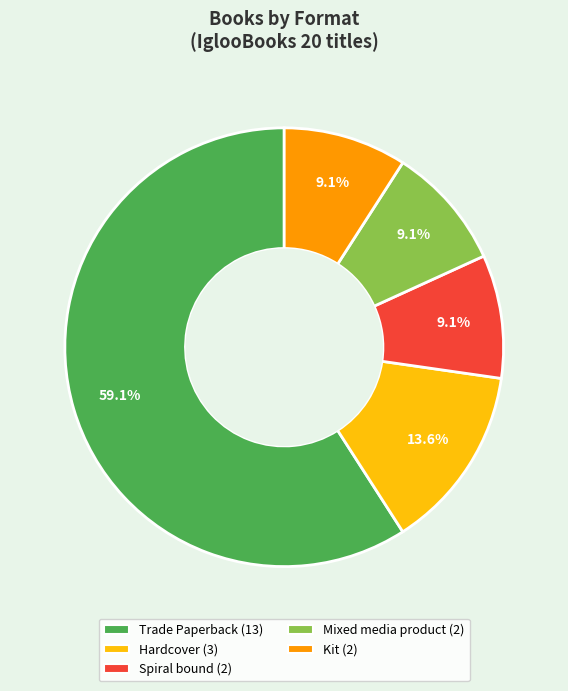

True or false: Hardcover accounts for 14% of the total.

True